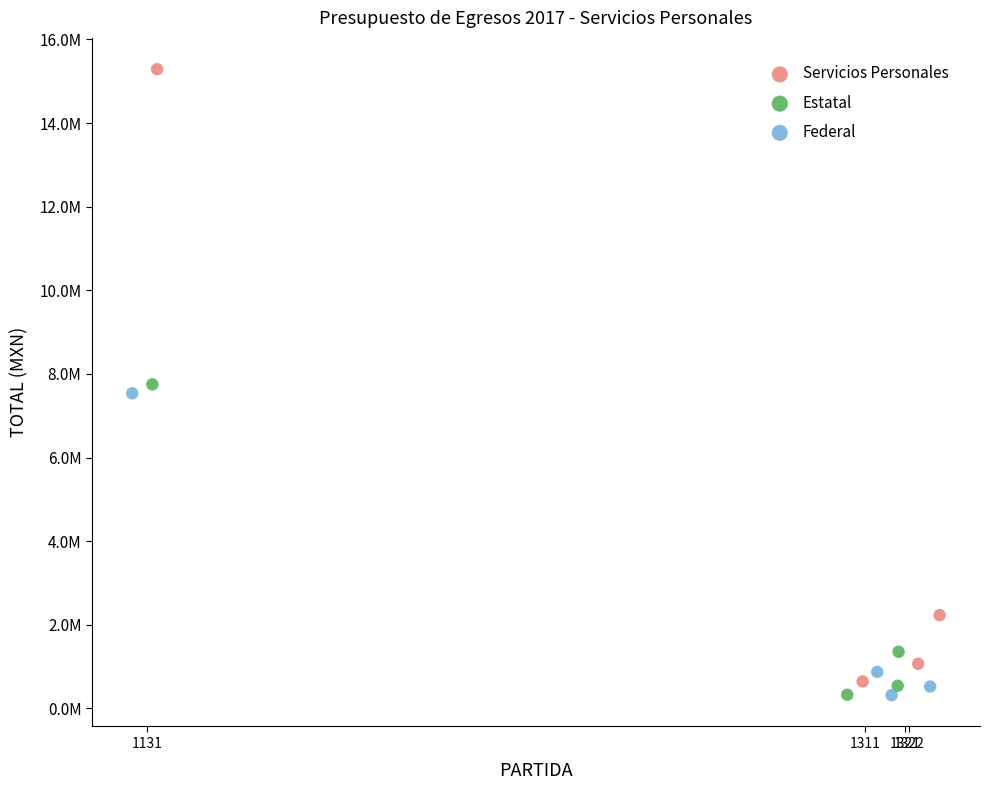

Which series has the largest Y range (max minus min)?

Servicios Personales